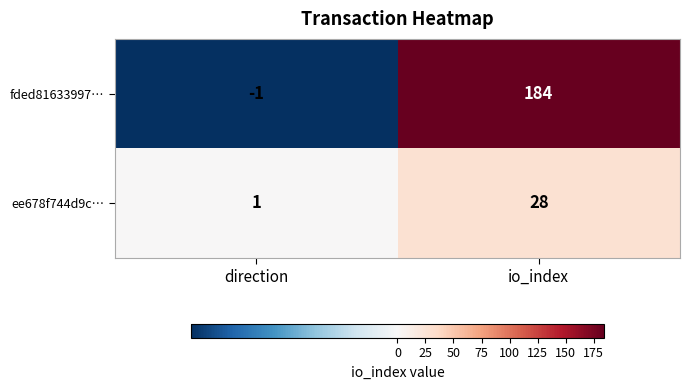

Count the number of categories in the chart.

2